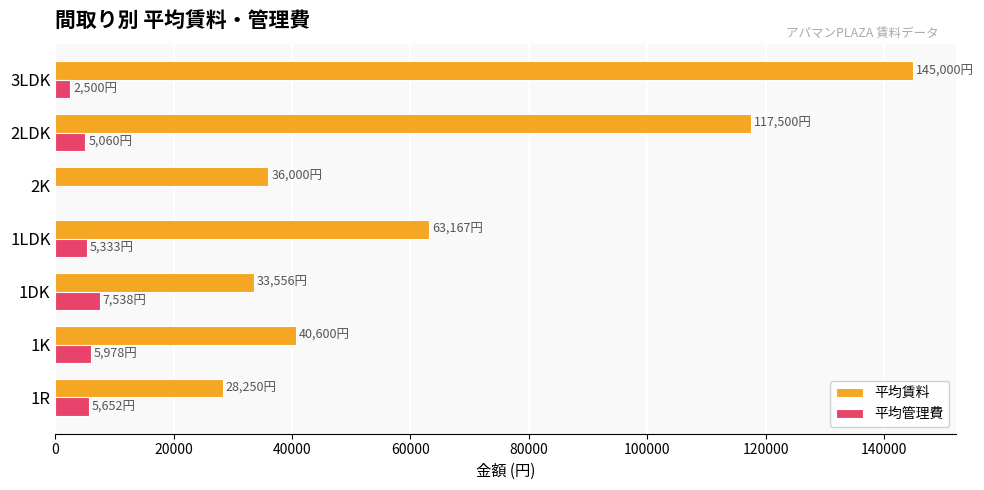

What is the highest value of the 平均賃料 series?

145000